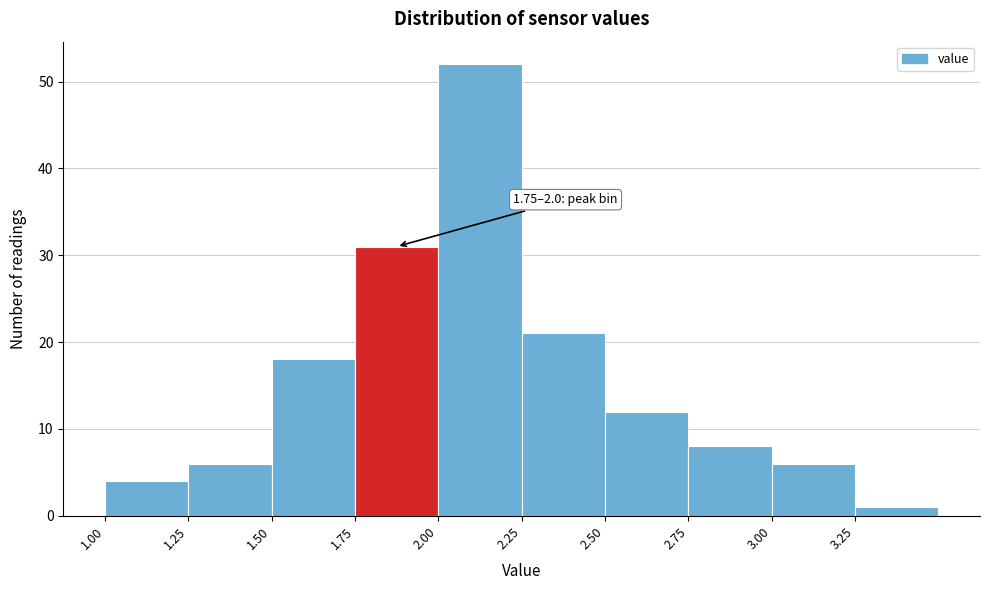

Over which range of the x-axis is the bar tallest?

2.00 to 2.25